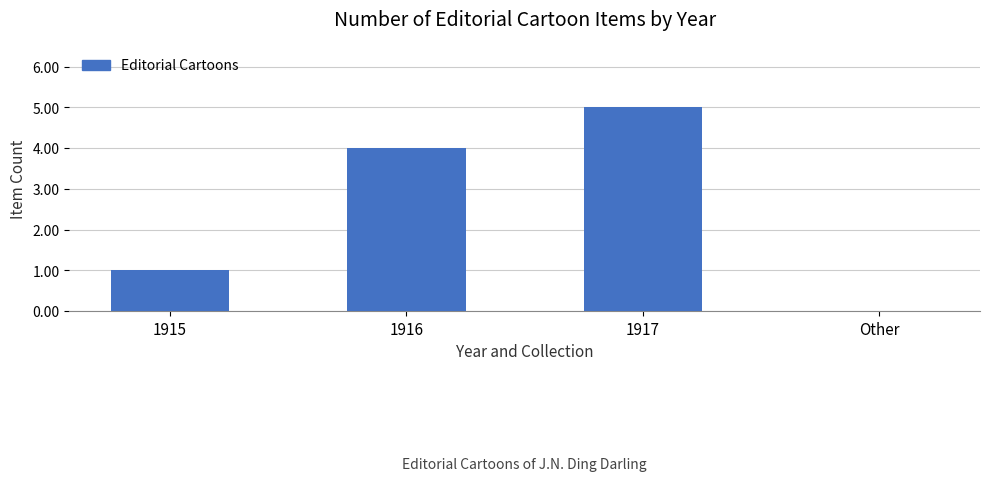

How many categories are shown in the chart?

4